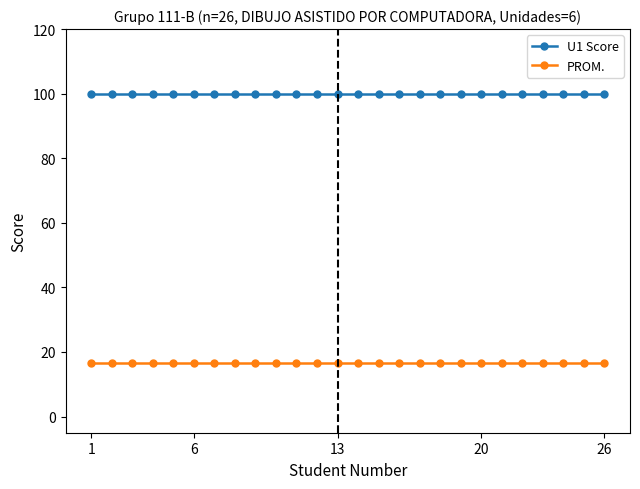

What is the minimum value shown in the chart?

16.7